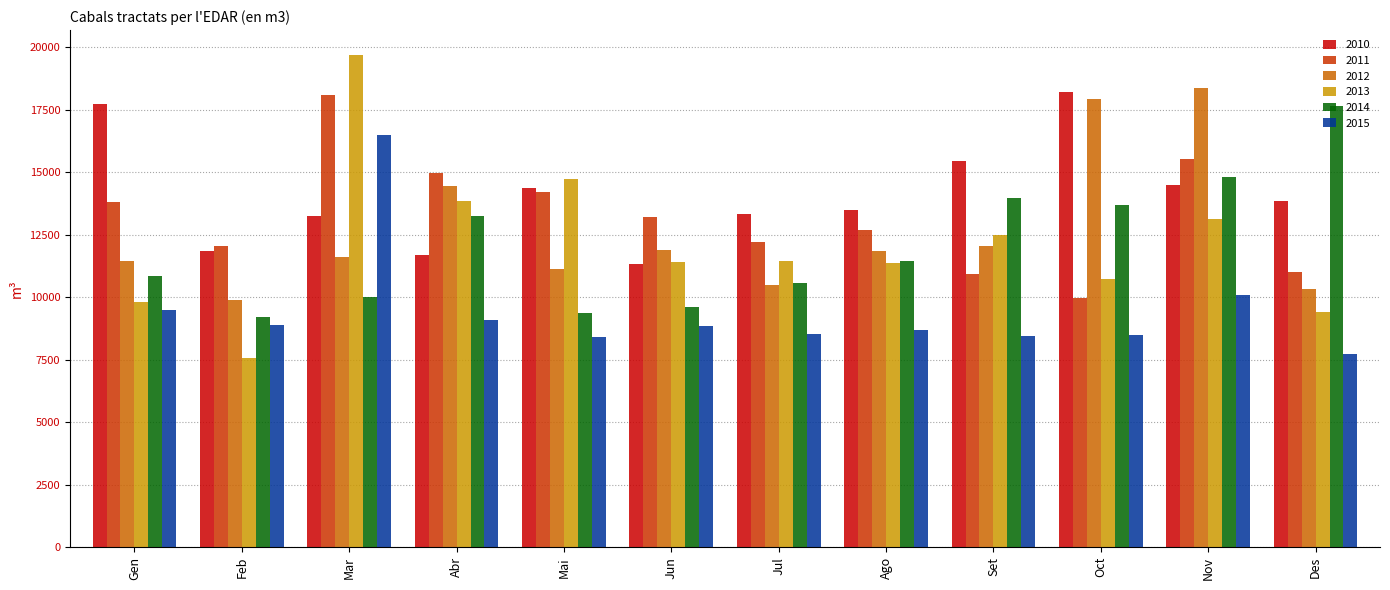

Is it true that 2010 equals 4194 at Feb?

False